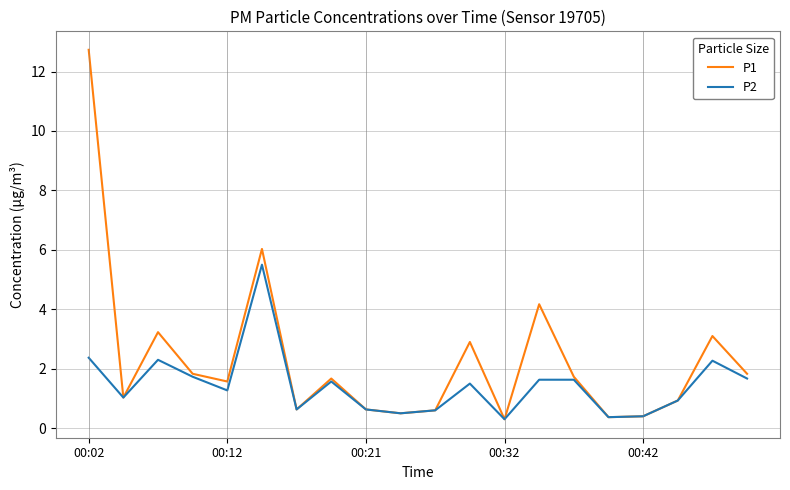

How many distinct data groups are displayed?

2